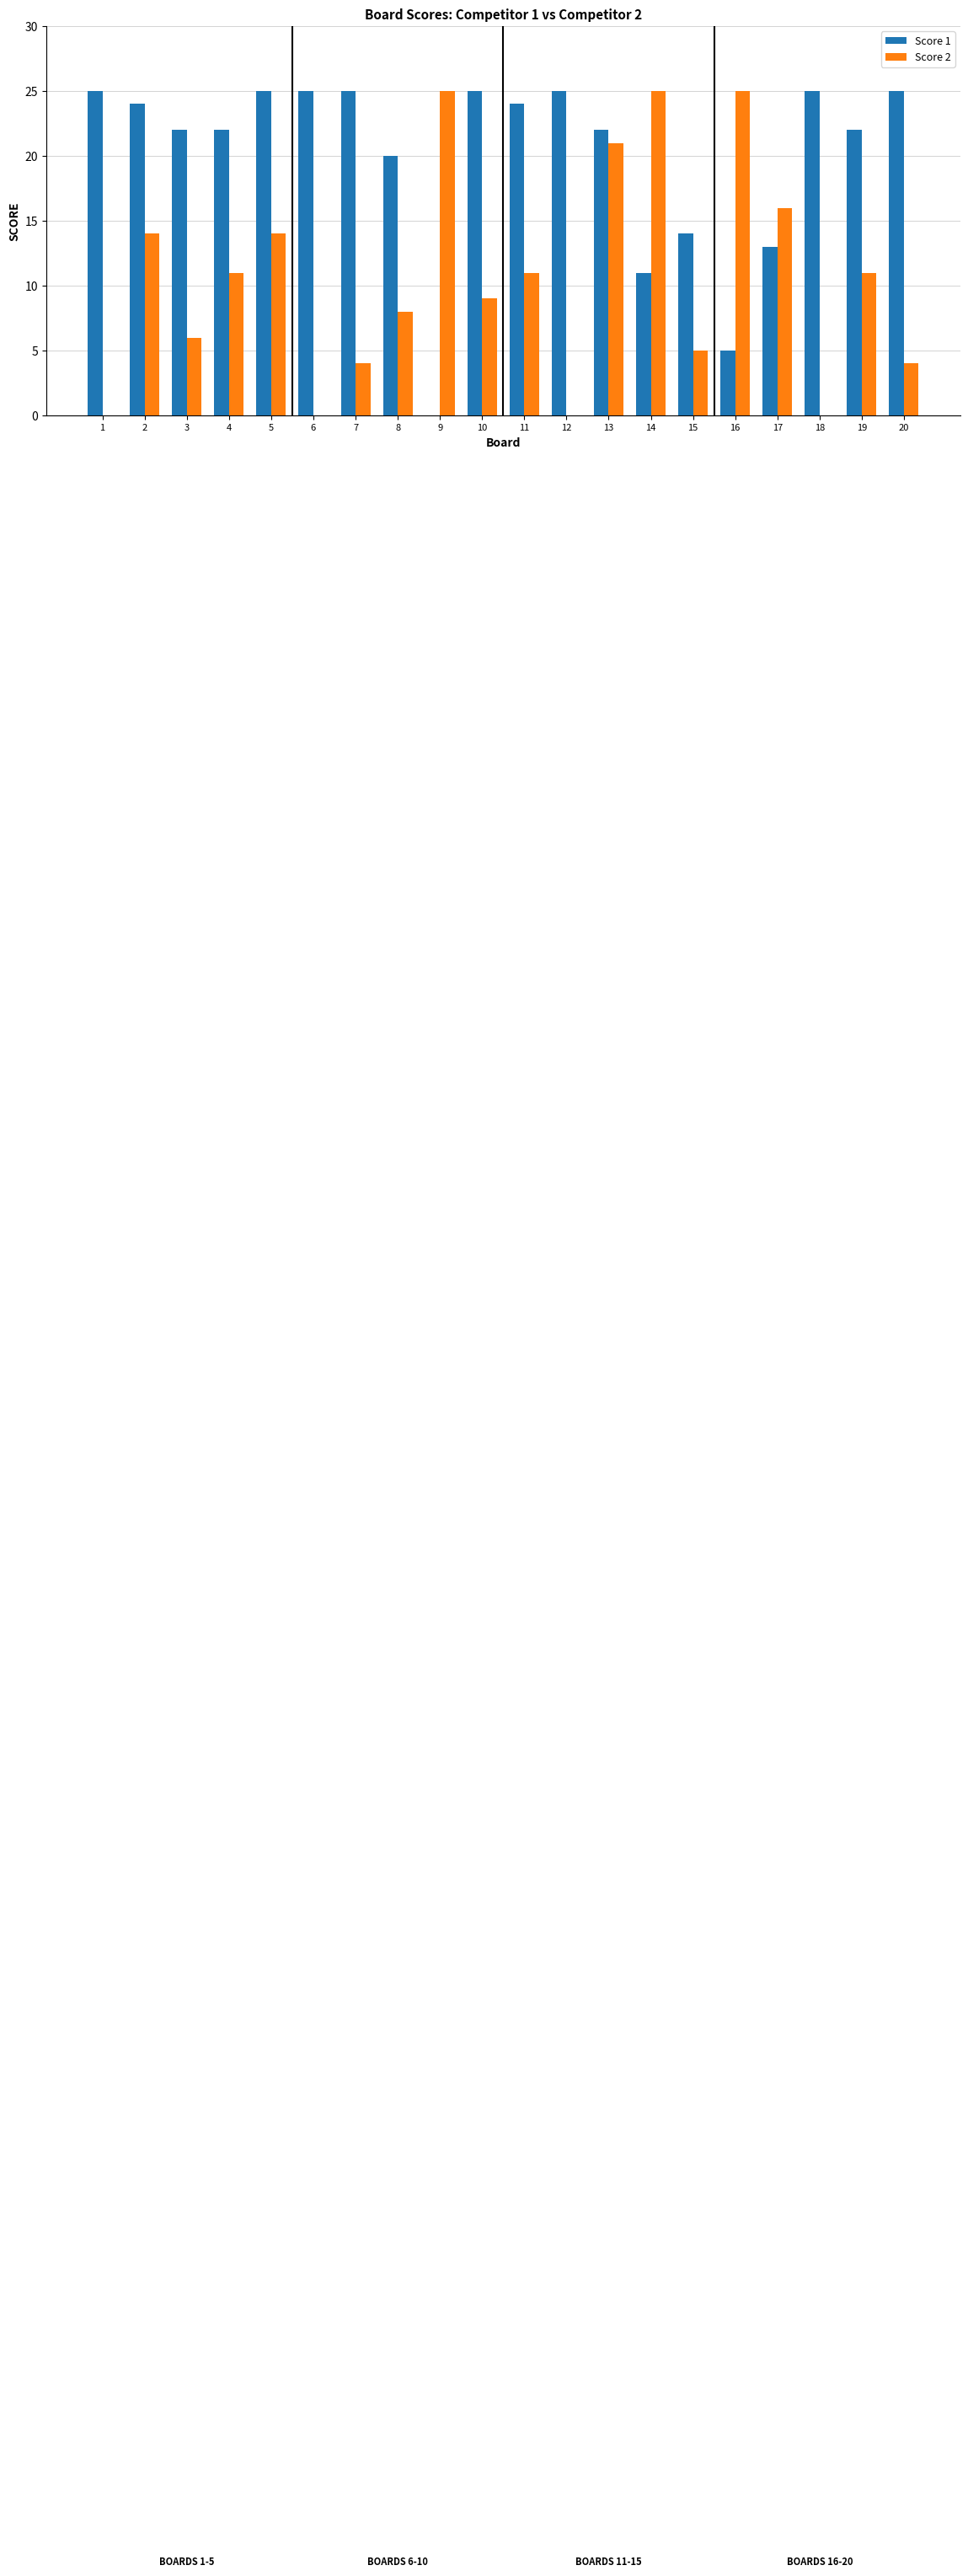

How many groups of bars are there?

20